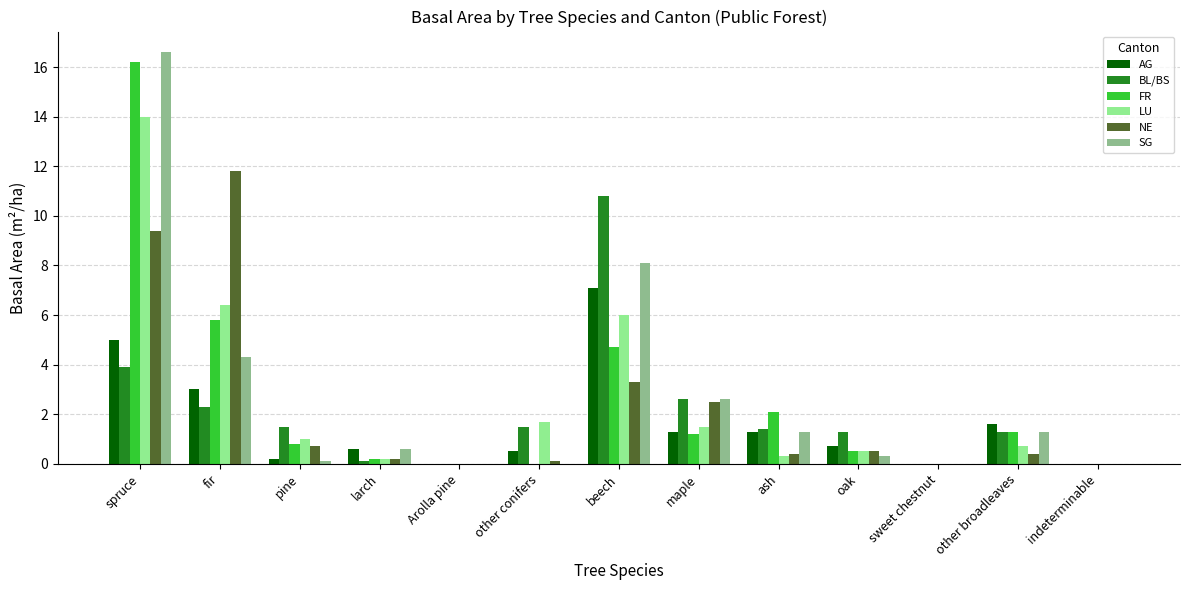

The value of LU at Arolla pine is 8.1. True or false?

False